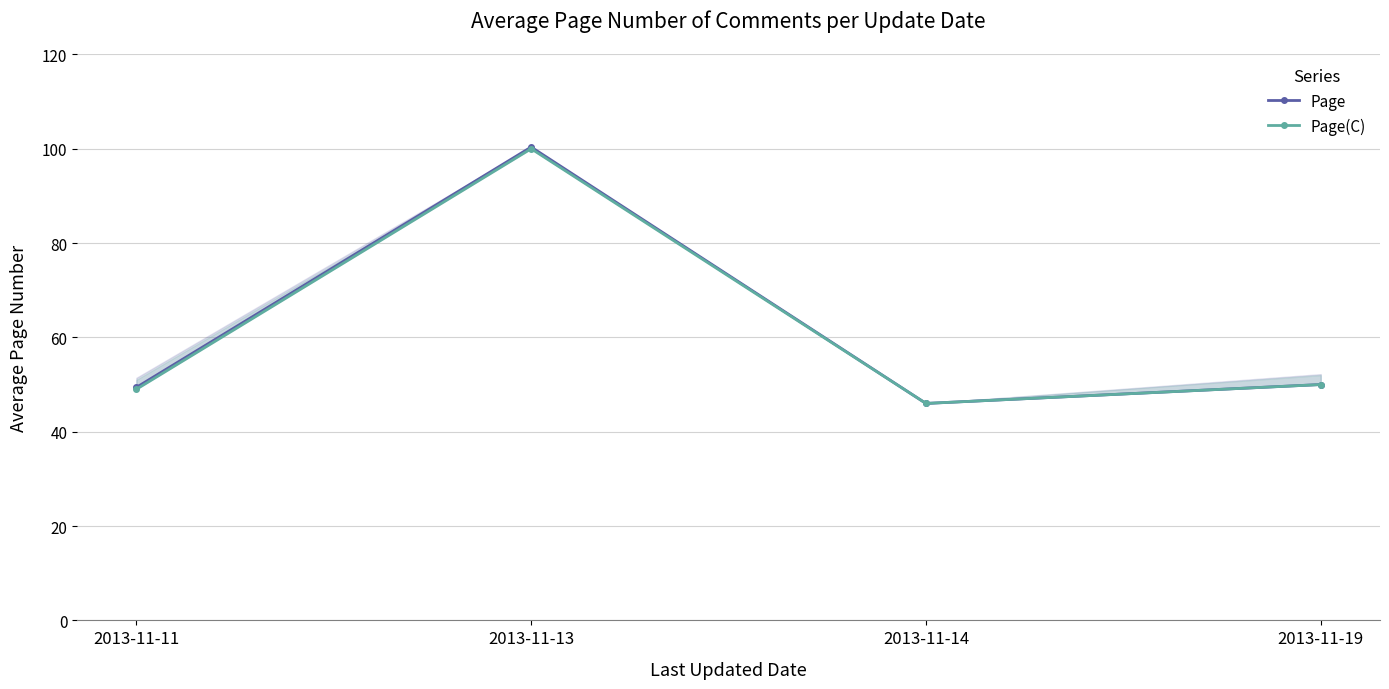

True or false: Page and Page(C) cross at least once.

False